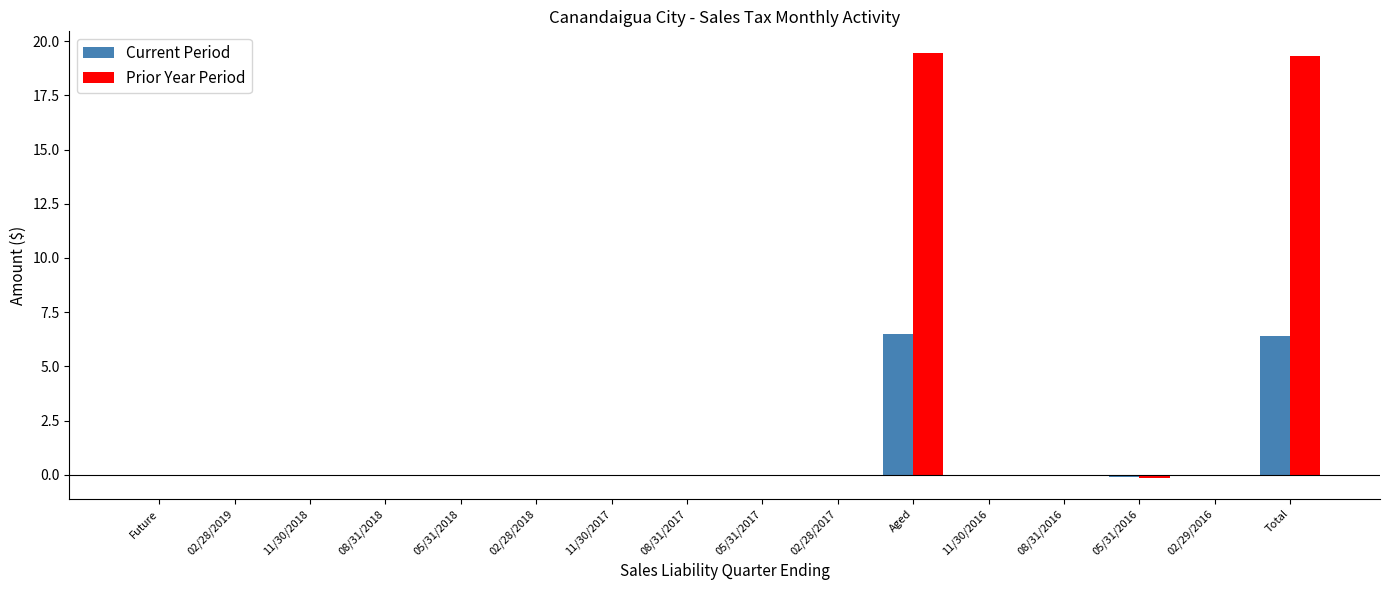

True or false: Prior Year Period has a value of -6.4 at 02/29/2016.

False